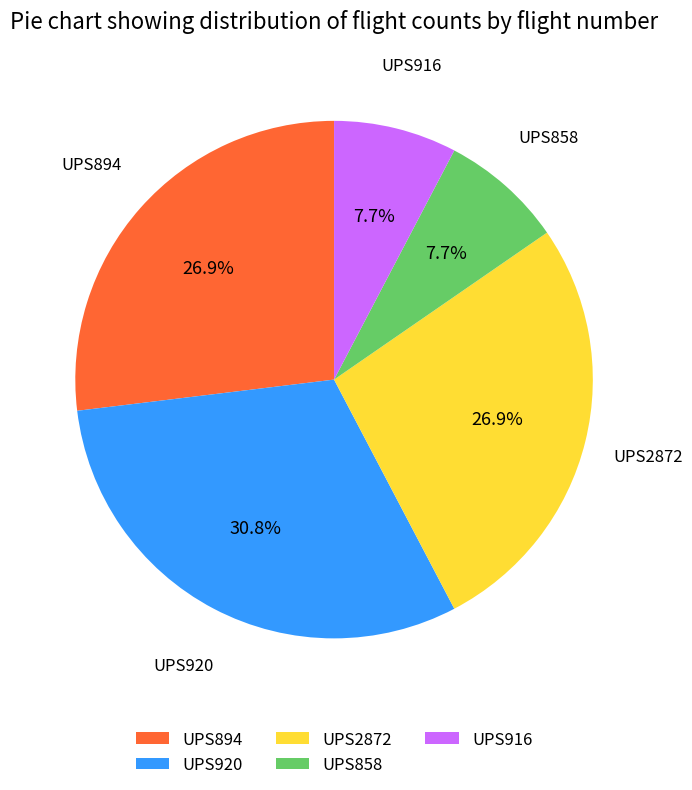

Does UPS920 account for over 50% of the chart?

No